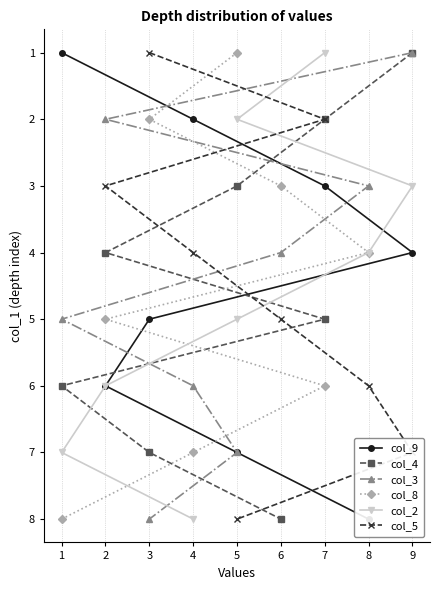

How many distinct data groups are displayed?

6